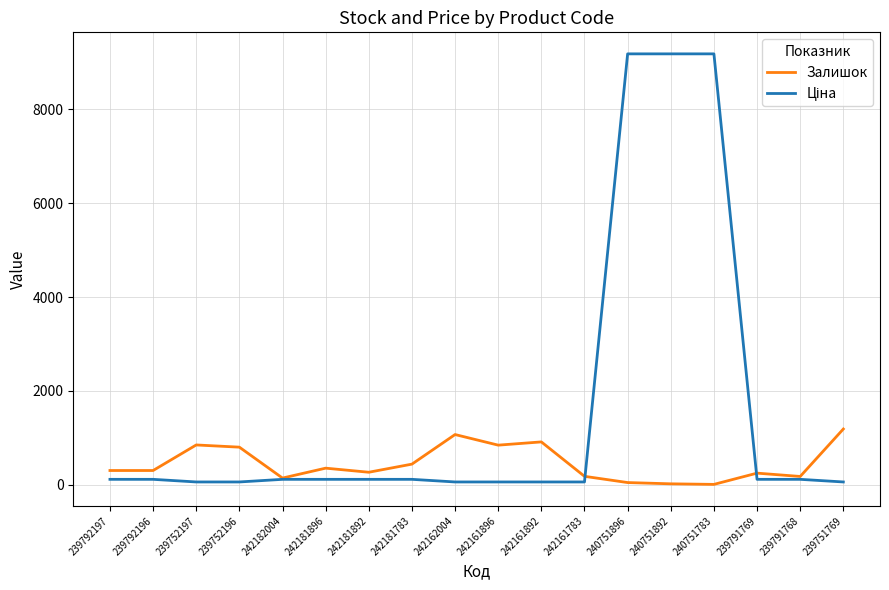

What is the maximum value shown in the chart?

9185.9